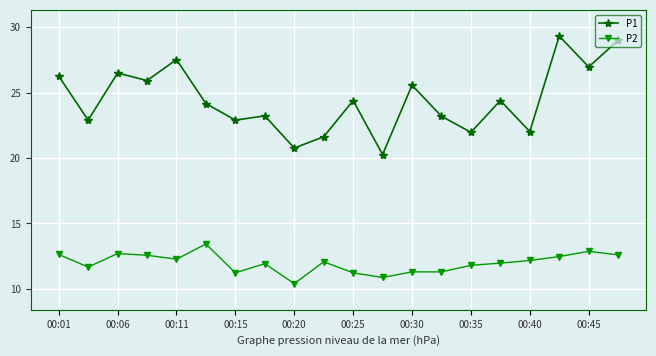

True or false: P2 and P1 cross at least once.

False